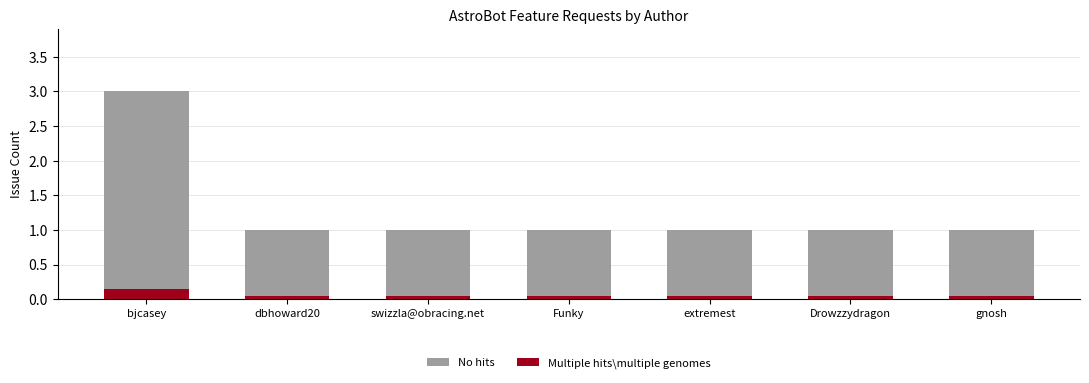

Is it true that Multiple hits\multiple genomes equals 0.0 at Drowzzydragon?

False